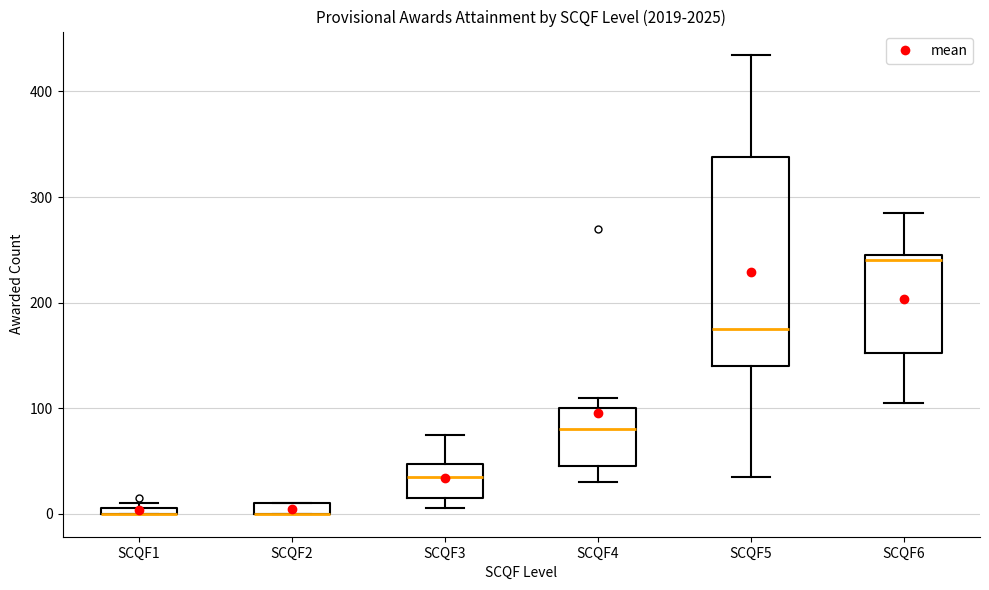

Comparing the boxes themselves (not the whiskers), which one is the tallest?

SCQF5